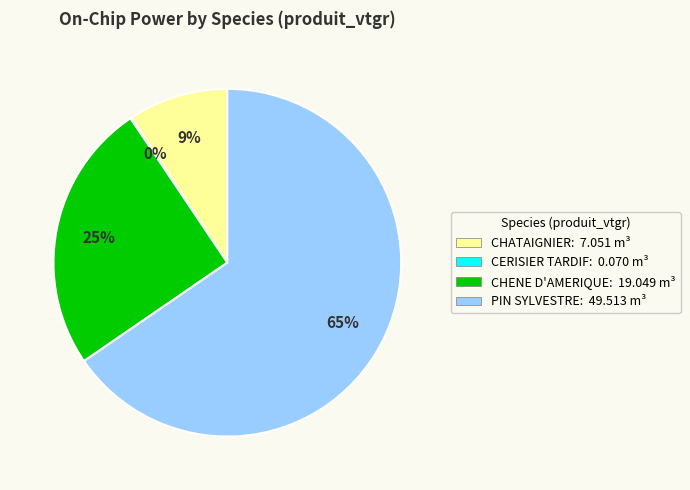

Is it true that CHATAIGNIER is 9% of the pie?

True